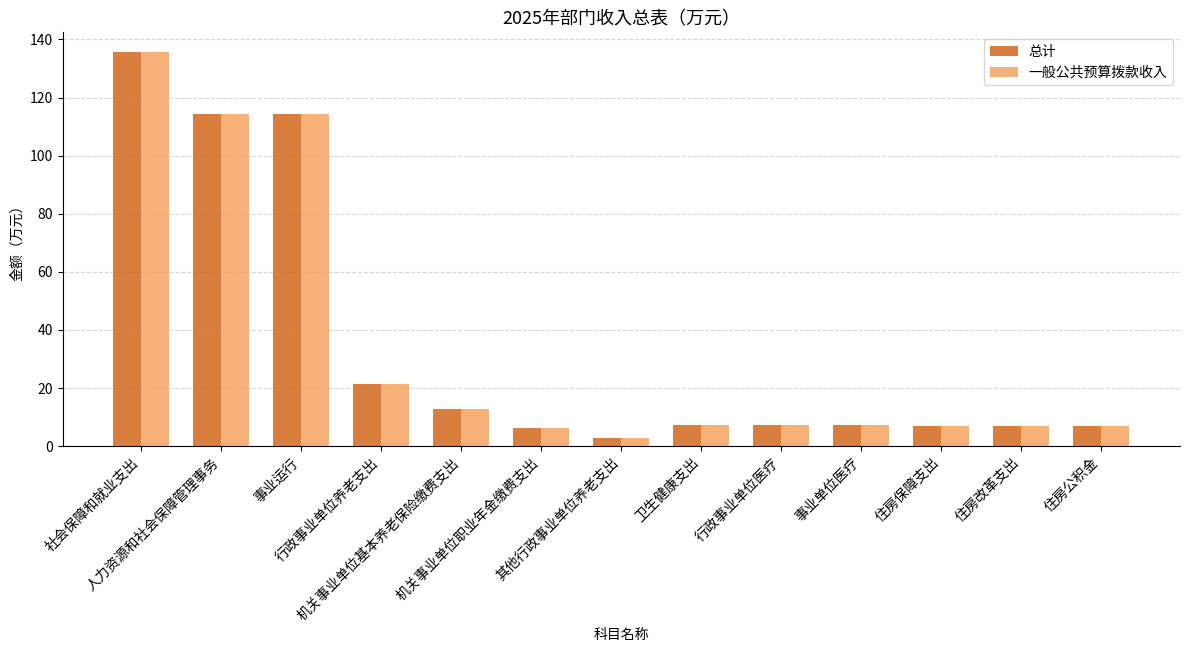

How many categories are shown in the chart?

13